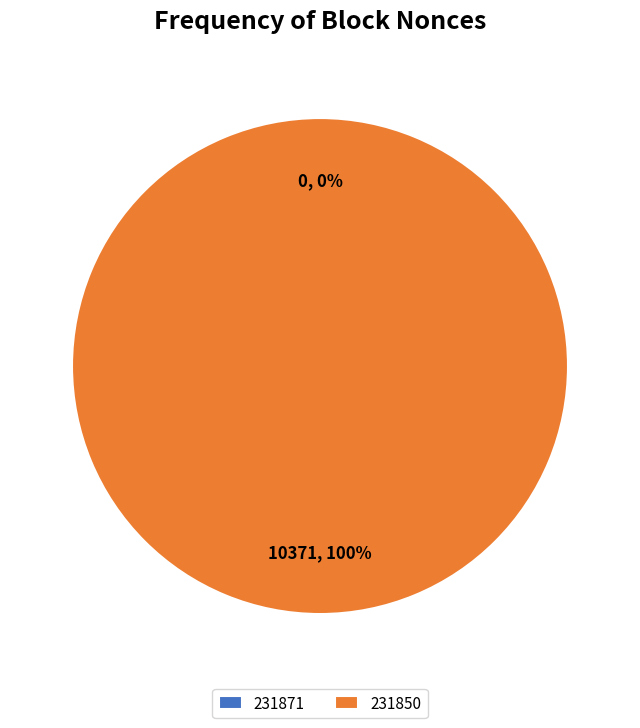

Is there any slice that represents more than half of the pie?

Yes